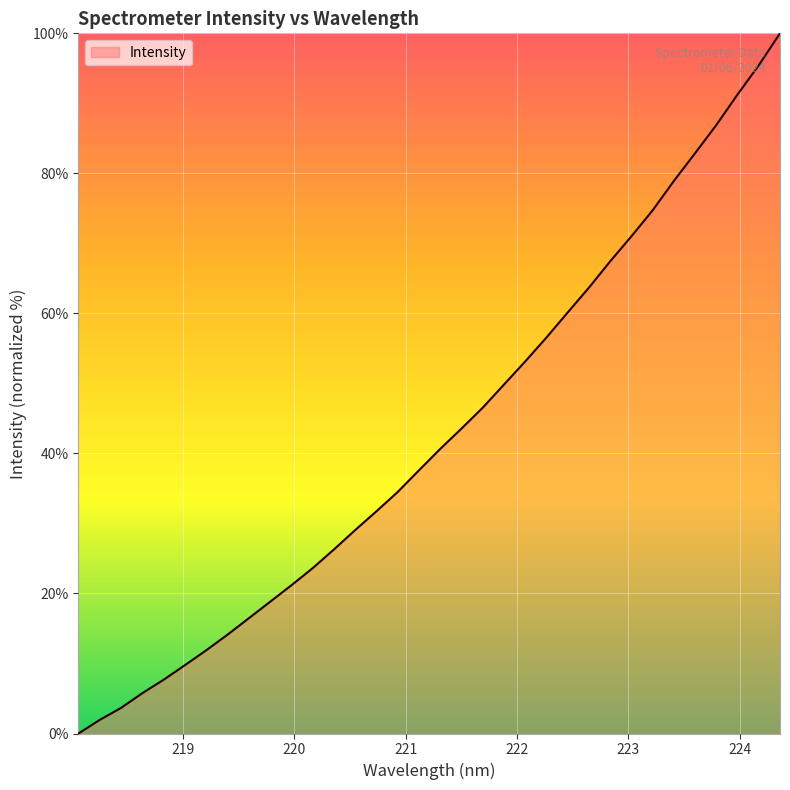

Which category has the highest value across all series?

224.3616